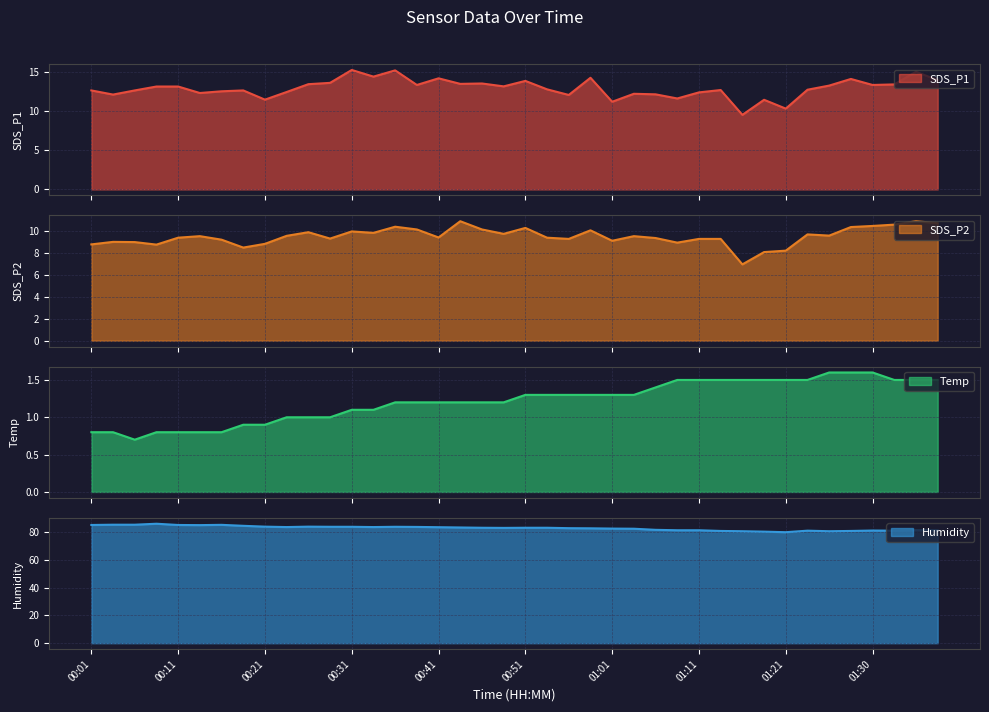

Which series changed the most between 00:56 and 01:23?

Humidity